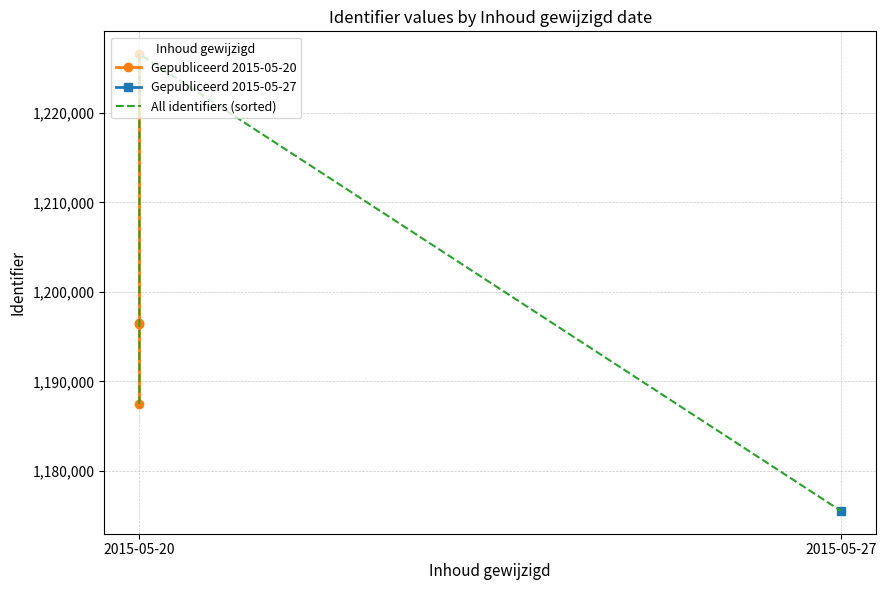

List the labels in order of value, smallest first.

2015-05-27, 2015-05-20, 2015-05-20, 2015-05-20, 2015-05-20